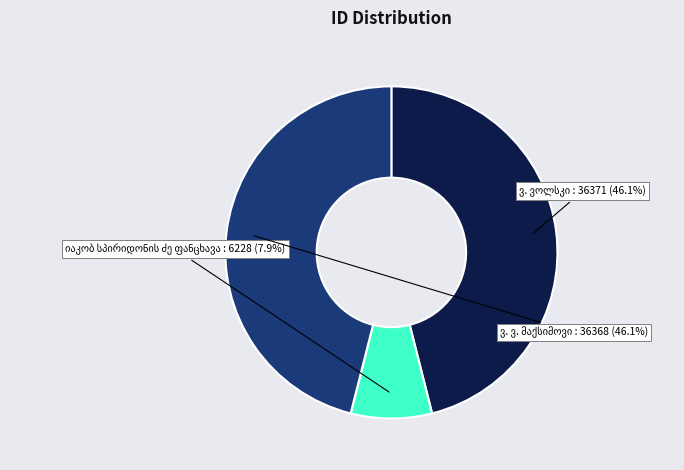

Is there a majority slice in this chart?

No